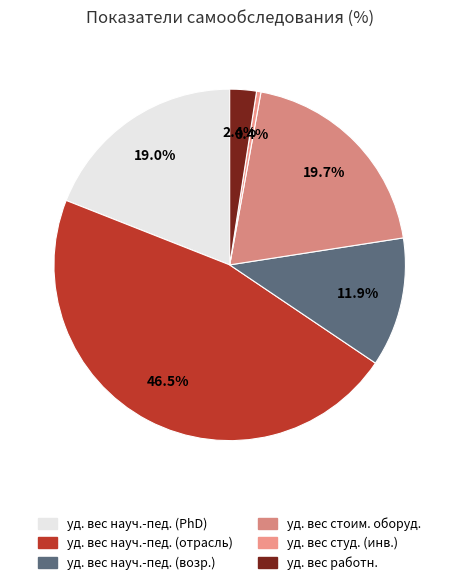

Is there any slice that represents more than half of the pie?

No